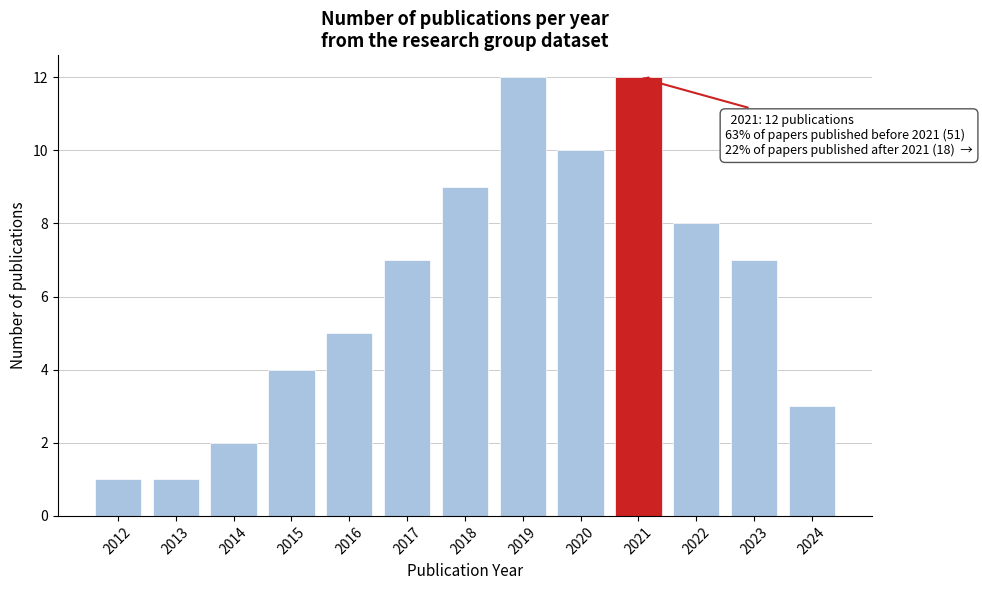

Reading left to right, extract all data points from this chart.

1	1	2	4	5	7	9	12	10	12	8	7	3